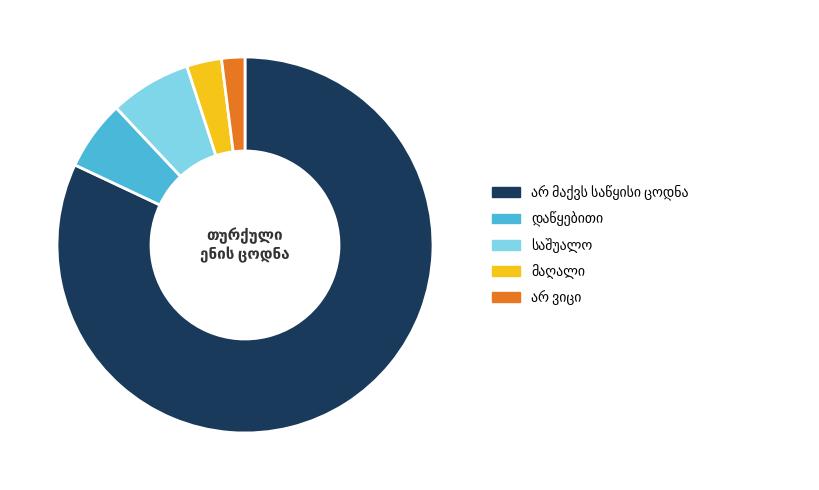

Is there a majority slice in this chart?

Yes